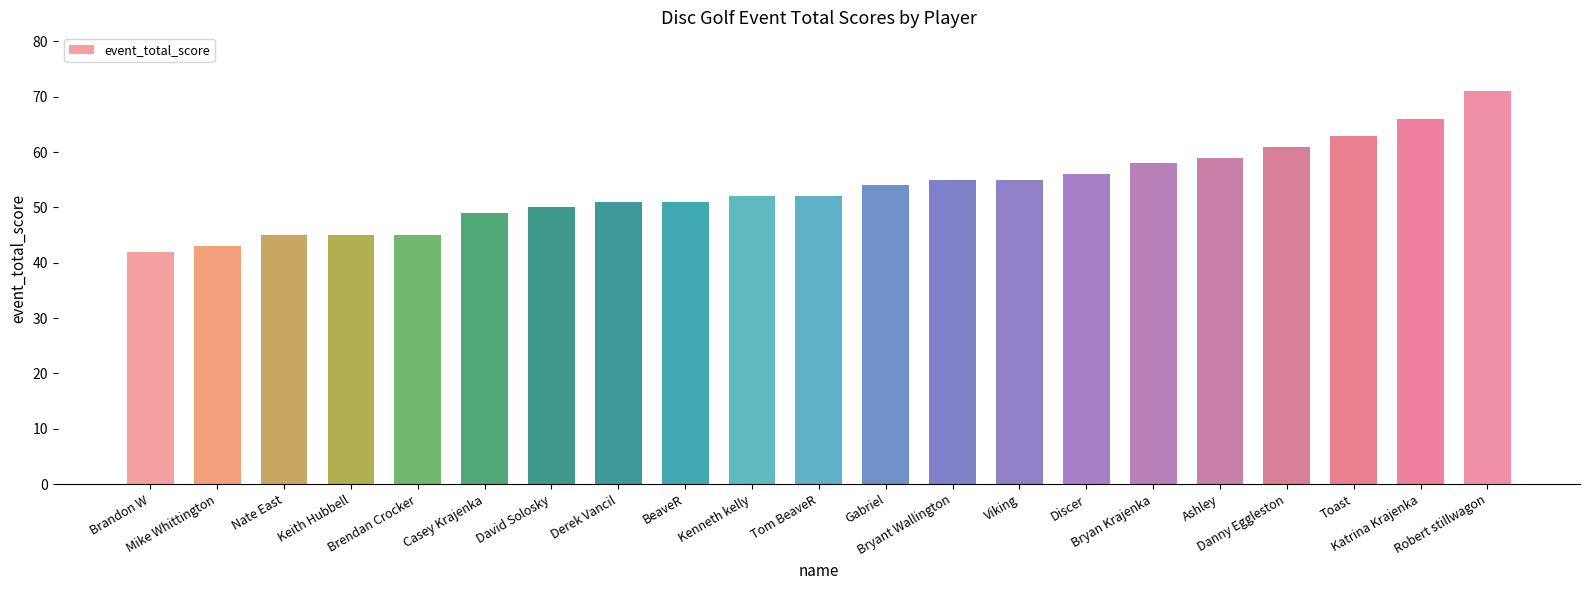

At which category does the chart reach its minimum across all series?

Brandon W